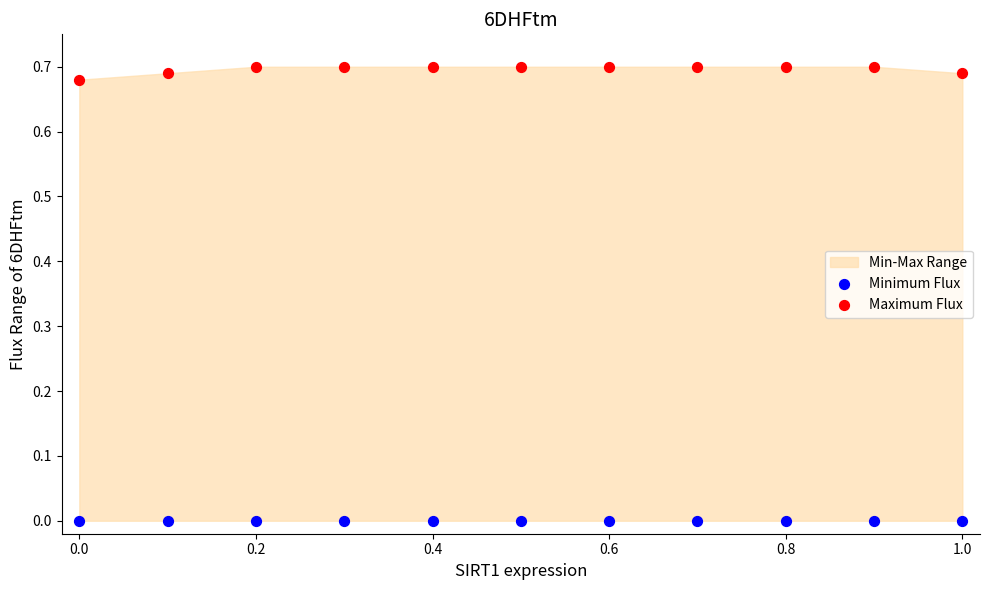

Which series contains the highest Y value?

Maximum Flux